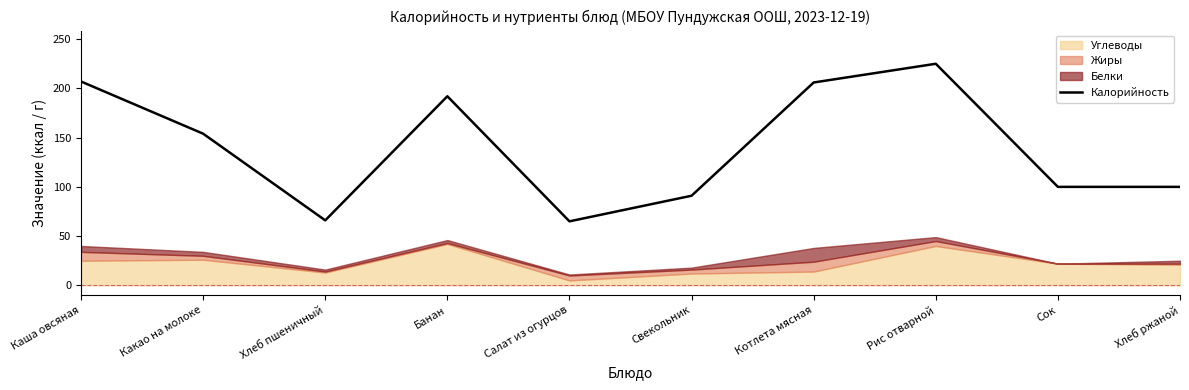

How many lines are shown in the chart?

1